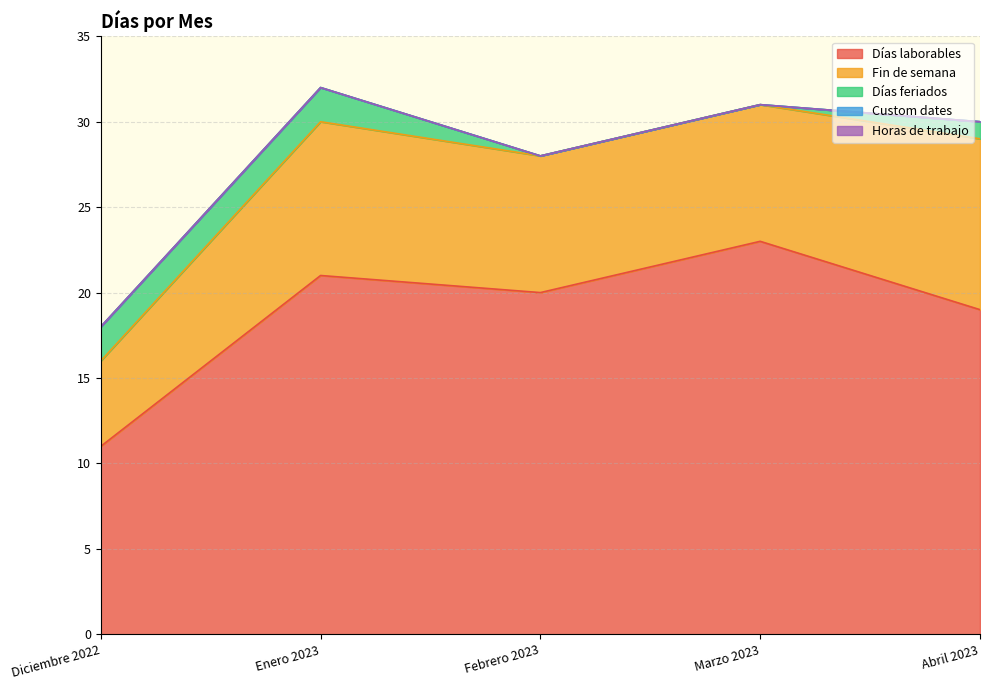

How many lines are shown in the chart?

5